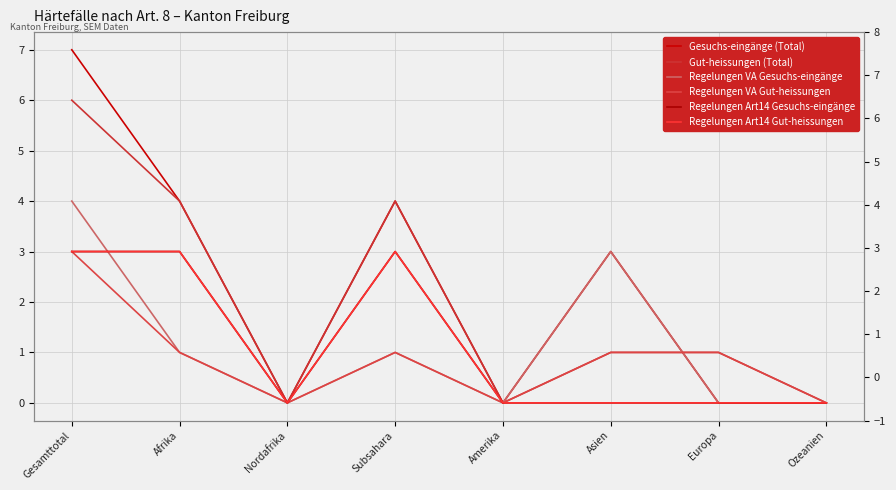

Which series has the widest spread of values?

Gesuchs-eingänge (Total)